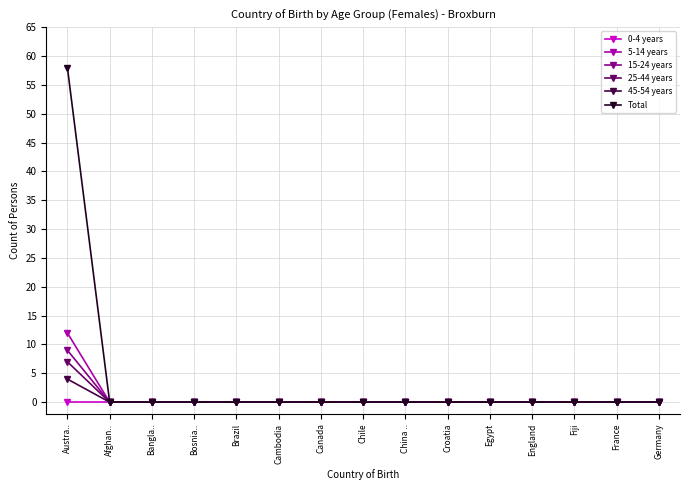

What position from the left is England?

12